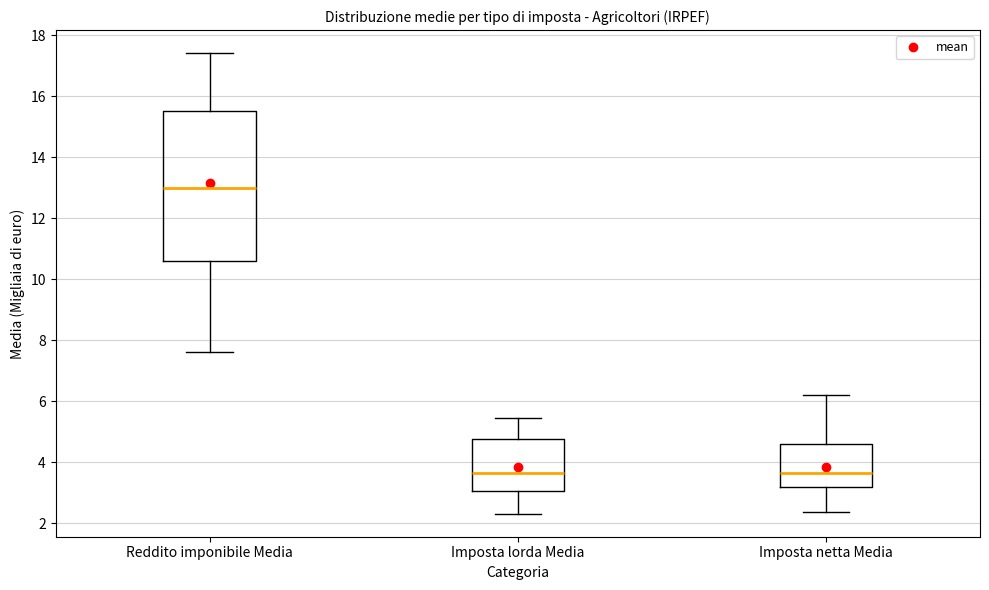

Which box has the highest median line?

Reddito imponibile Media